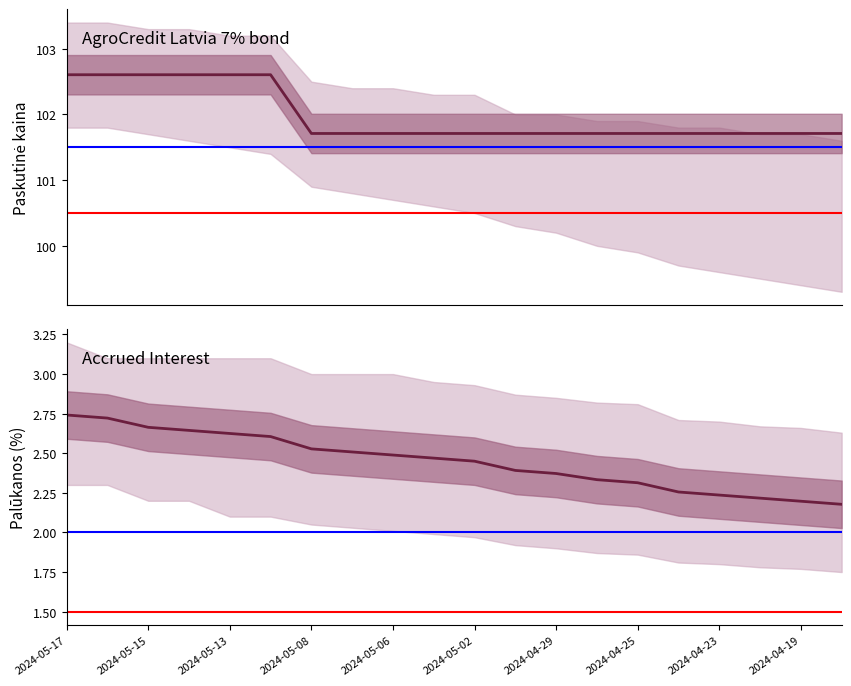

Where is Palūkanos nearest to the value 2?

19